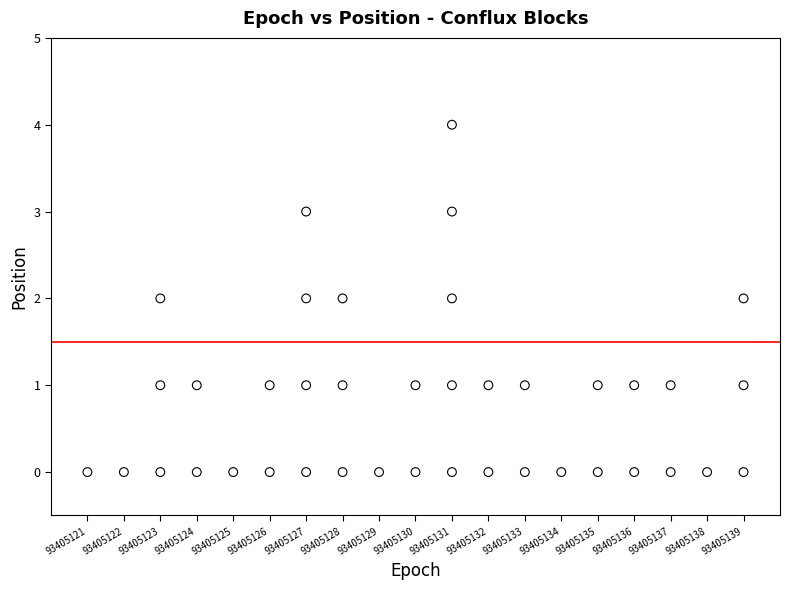

What is the range of Y values (max minus min)?

4